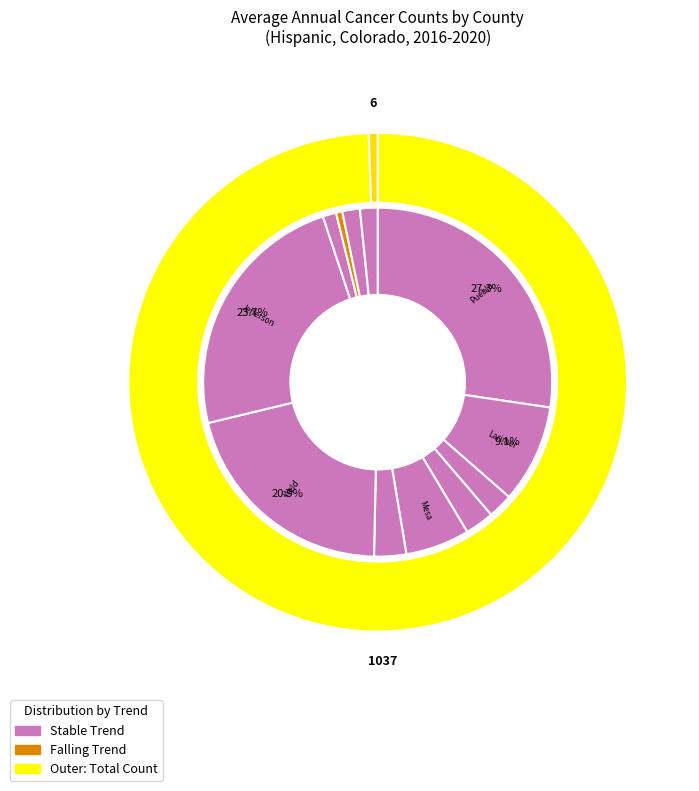

Does Weld County represent more than half of the total?

No